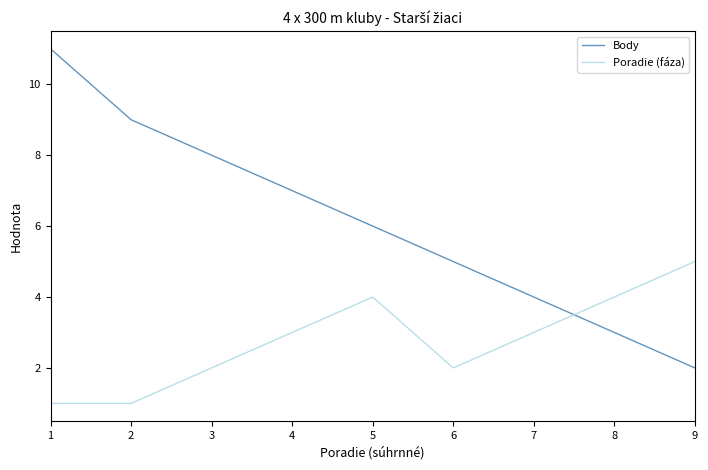

Which label corresponds to the largest value in the chart?

1